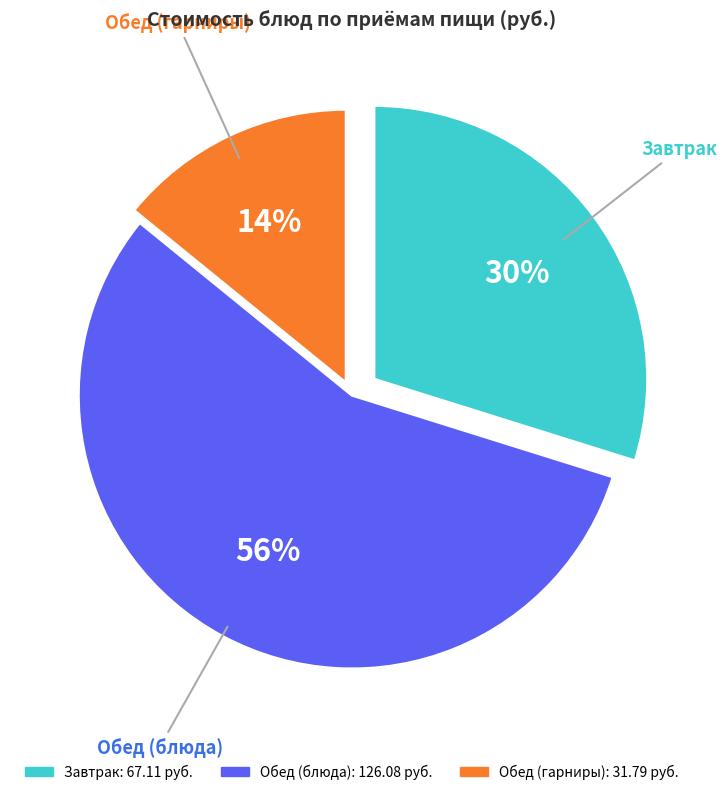

Is there a majority slice in this chart?

Yes